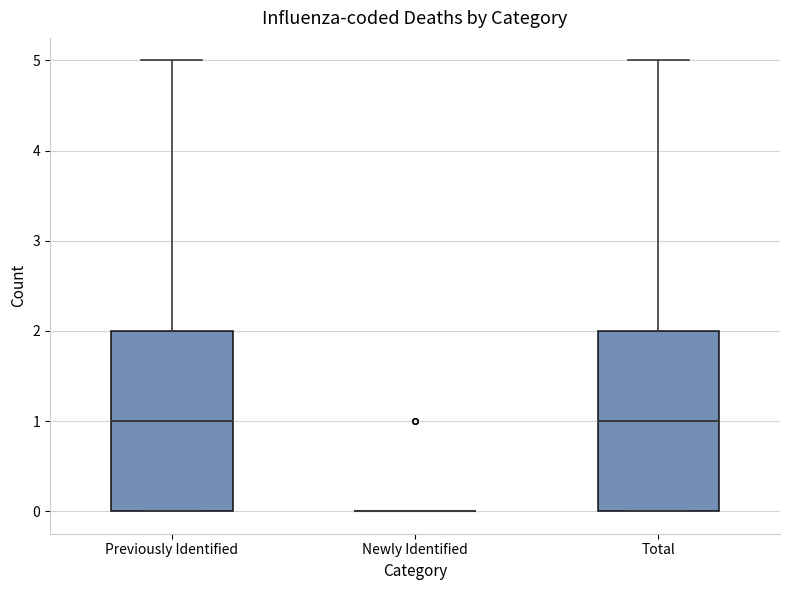

Reading left to right, transcribe this box plot: for each box, give where its median line is, the range the box spans, and where its two whiskers end, as read against the y-axis. The values are not printed on the chart, so give them approximately, as read against the axis.

Previously Identified: median 1, box 0 to 2, whiskers 0 to 5
Newly Identified: box collapsed to a line at 0, whiskers 0 to 0
Total: median 1, box 0 to 2, whiskers 0 to 5